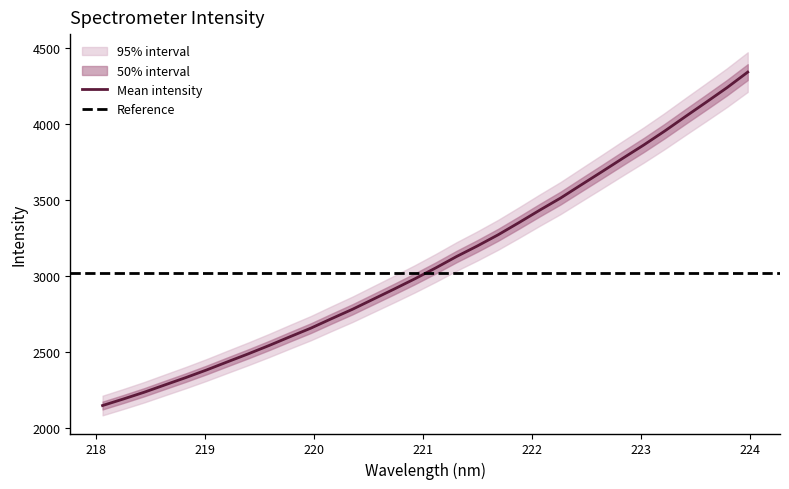

What is the maximum value for Mean intensity?

4341.5